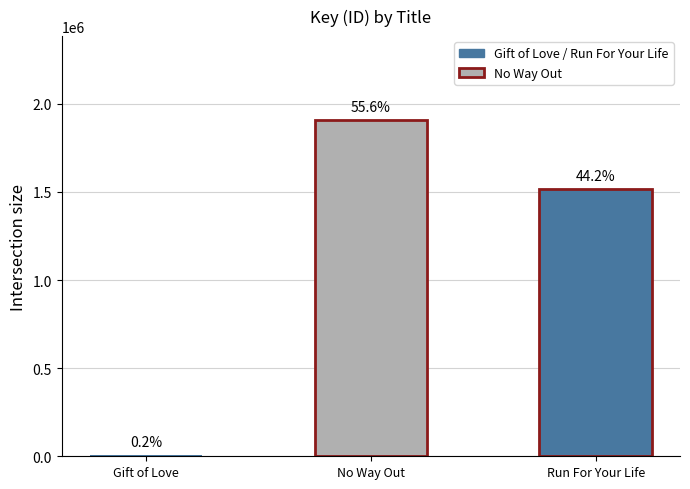

How many bars are there in total?

3